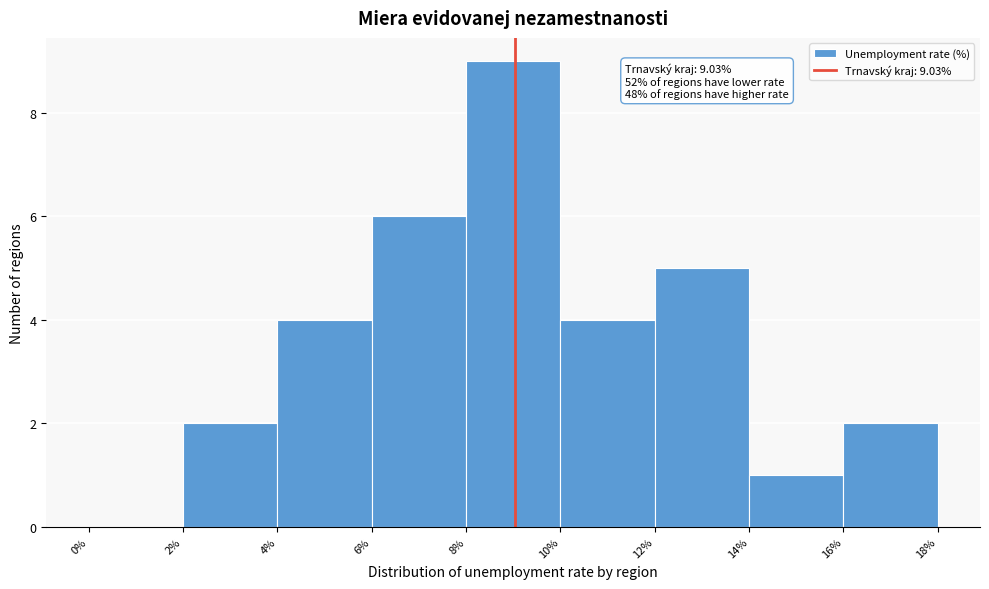

Over which range of the x-axis is the bar tallest?

8% to 10%